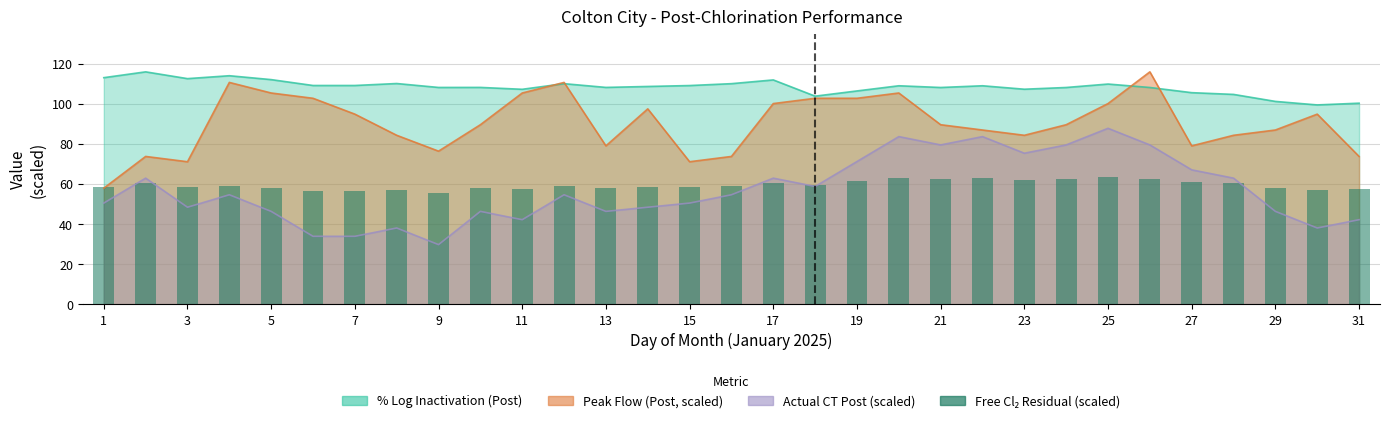

Does the chart contain stacked bars?

No